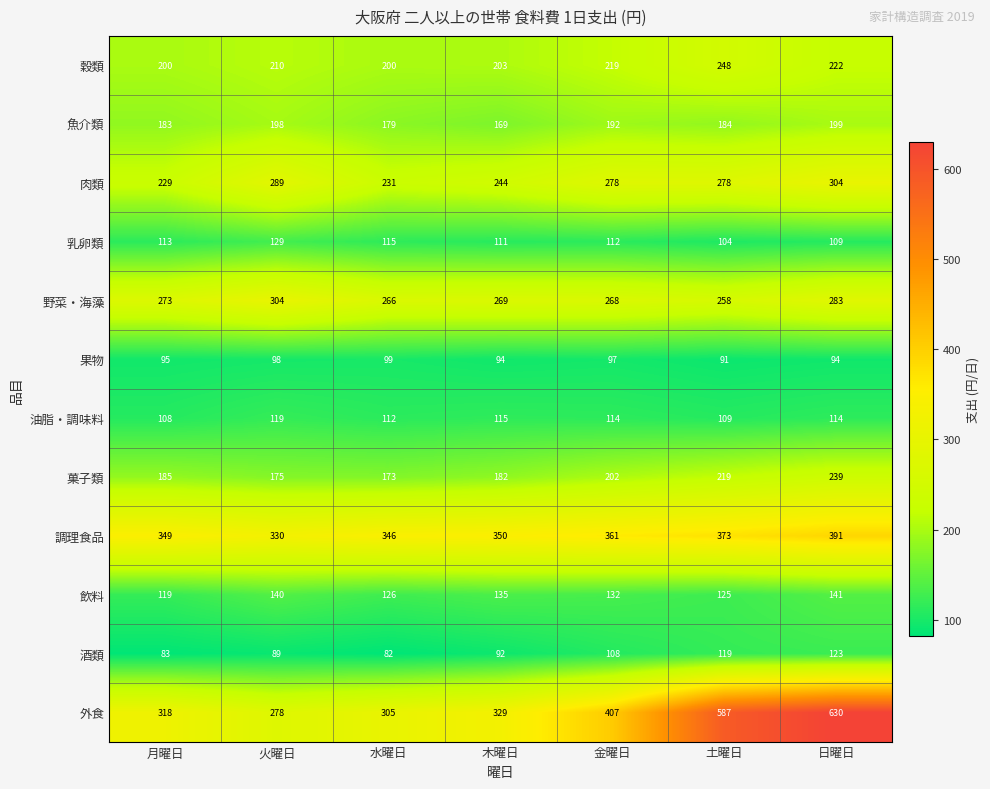

At which label is 乳卵類 closest to 116?

水曜日